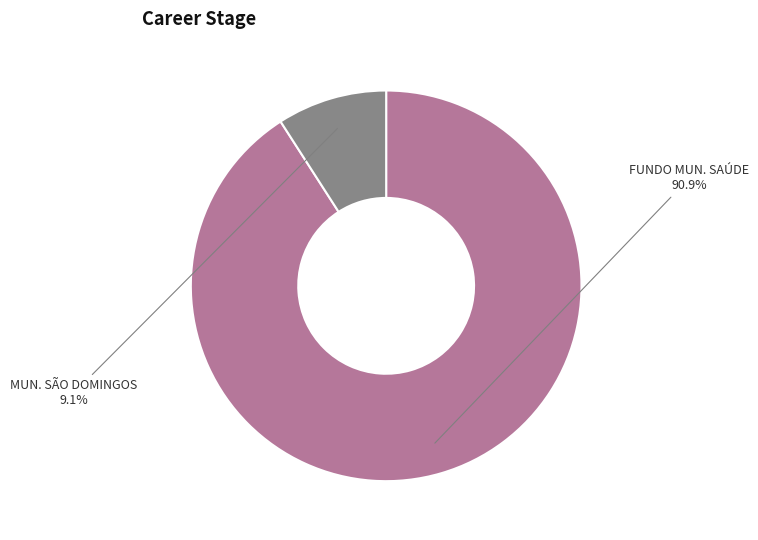

Is there a majority slice in this chart?

Yes